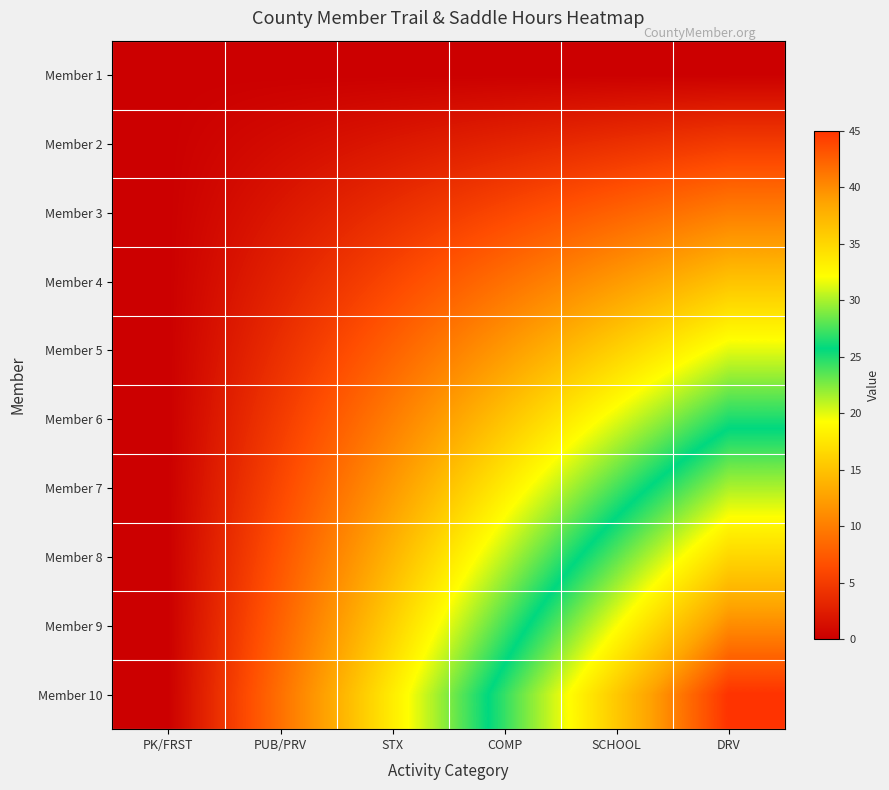

Reading left to right, extract all data points from this chart.

Member 1: PK/FRST=0	PUB/PRV=0	STX=0	COMP=0	SCHOOL=0	DRV=0
Member 2: PK/FRST=0	PUB/PRV=1	STX=2	COMP=3	SCHOOL=4	DRV=5
Member 3: PK/FRST=0	PUB/PRV=2	STX=4	COMP=6	SCHOOL=8	DRV=10
Member 4: PK/FRST=0	PUB/PRV=3	STX=6	COMP=9	SCHOOL=12	DRV=15
Member 5: PK/FRST=0	PUB/PRV=4	STX=8	COMP=12	SCHOOL=16	DRV=20
Member 6: PK/FRST=0	PUB/PRV=5	STX=10	COMP=15	SCHOOL=20	DRV=25
Member 7: PK/FRST=0	PUB/PRV=6	STX=12	COMP=18	SCHOOL=24	DRV=30
Member 8: PK/FRST=0	PUB/PRV=7	STX=14	COMP=21	SCHOOL=28	DRV=35
Member 9: PK/FRST=0	PUB/PRV=8	STX=16	COMP=24	SCHOOL=32	DRV=40
Member 10: PK/FRST=0	PUB/PRV=9	STX=18	COMP=27	SCHOOL=36	DRV=45